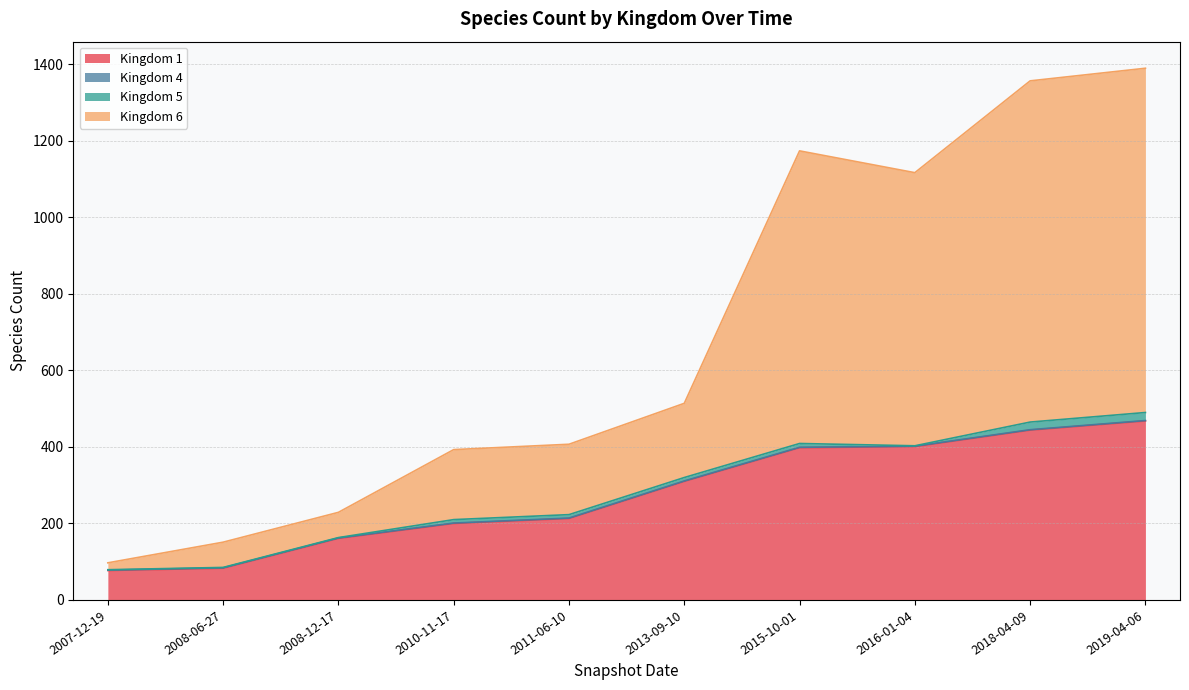

The 1 series shows 363 at 2011-06-10. True or false?

False